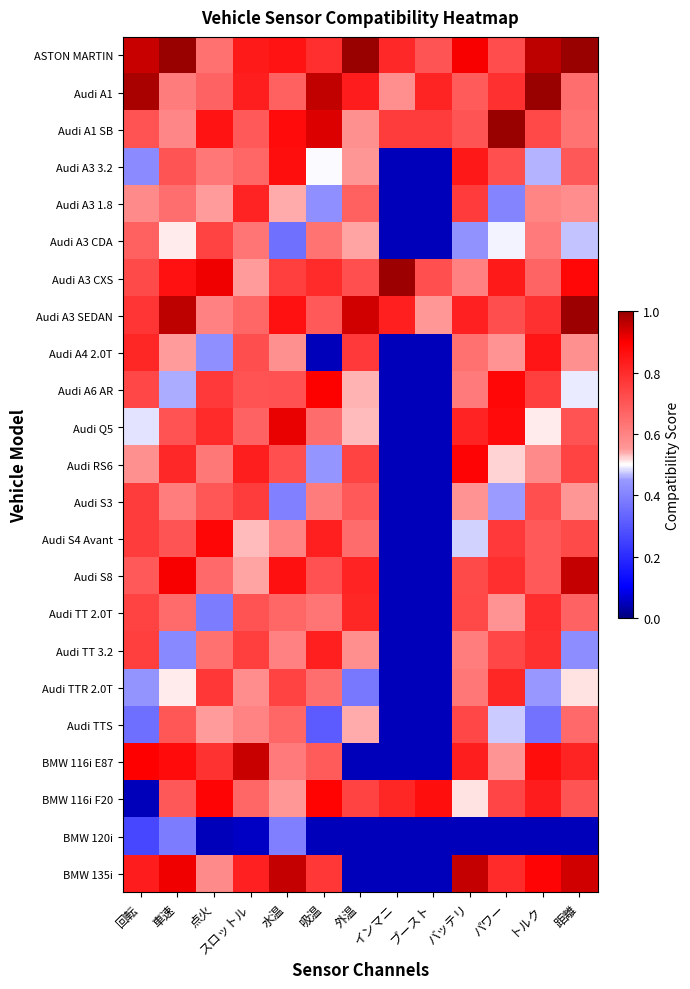

What is the total value across all series at 点火?

15.1